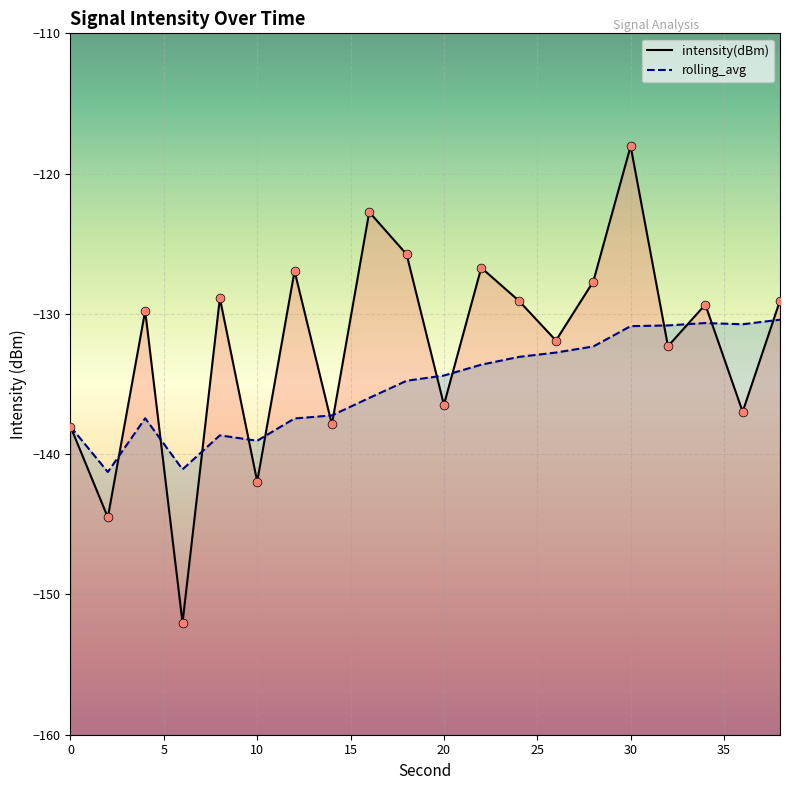

At which category is the sum across all series the highest?

30